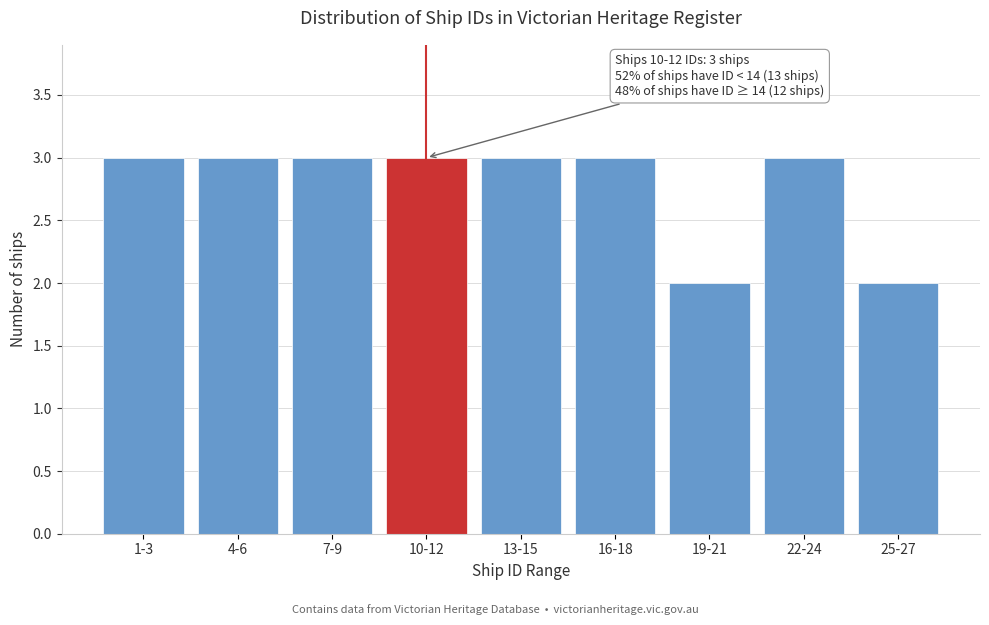

Reading left to right, what are all the values shown in this chart?

1-3=3	4-6=3	7-9=3	10-12=3	13-15=3	16-18=3	19-21=2	22-24=3	25-27=2